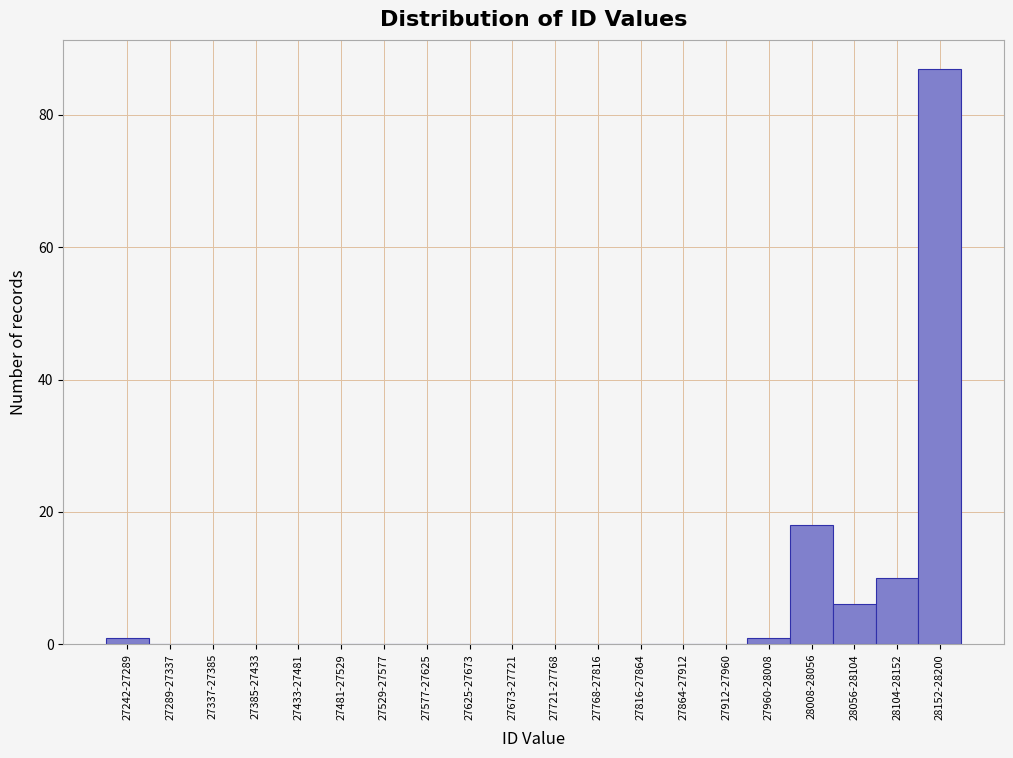

Reading right to left, what are all the values shown in this chart?

28152-28200=87	28104-28152=10	28056-28104=6	28008-28056=18	27960-28008=1	27912-27960=0	27864-27912=0	27816-27864=0	27768-27816=0	27721-27768=0	27673-27721=0	27625-27673=0	27577-27625=0	27529-27577=0	27481-27529=0	27433-27481=0	27385-27433=0	27337-27385=0	27289-27337=0	27242-27289=1